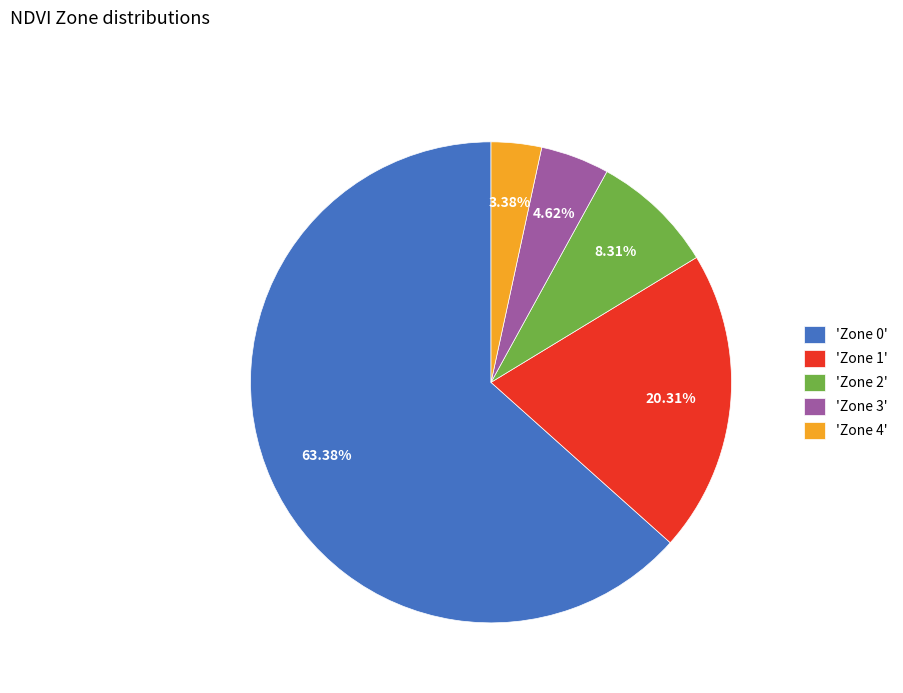

Does 'Zone 2' represent more than half of the total?

No